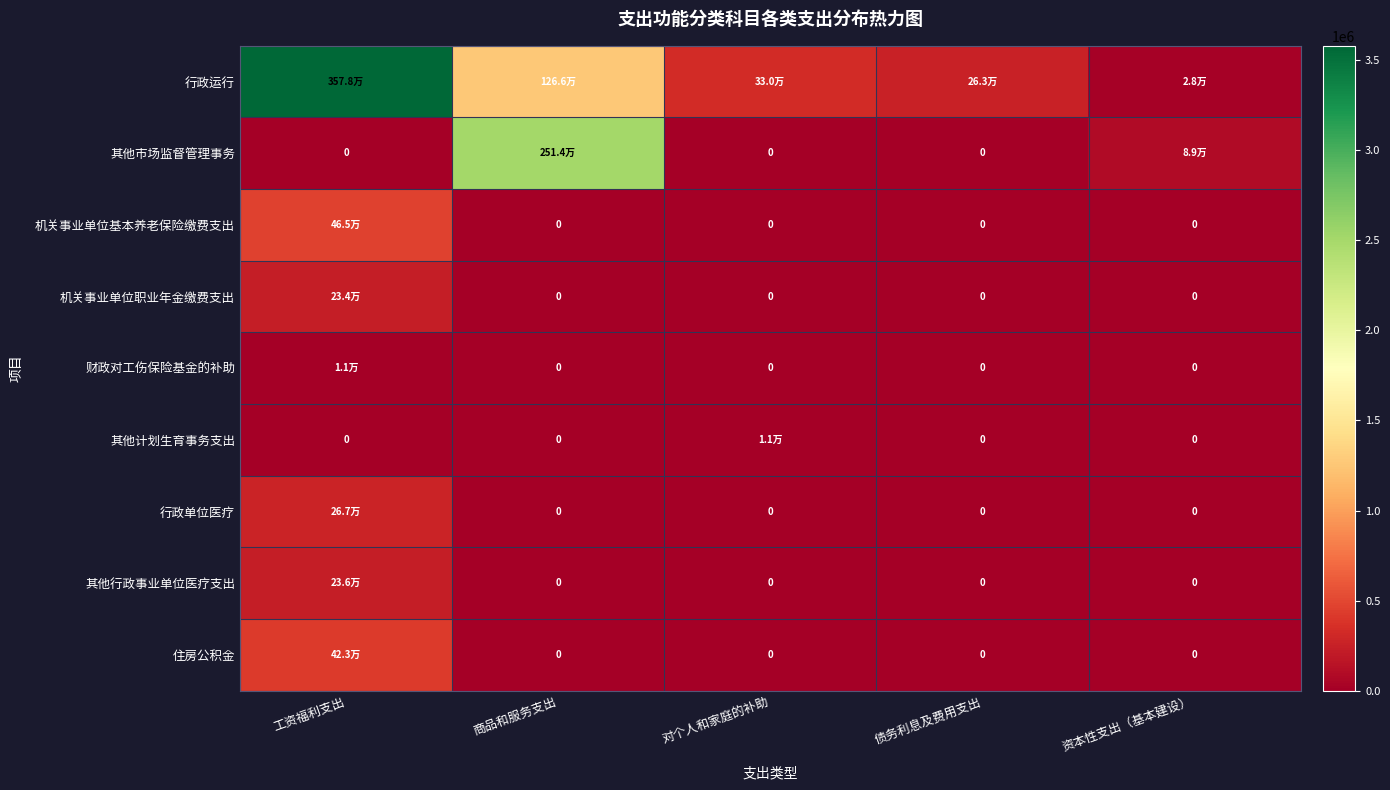

At which label does 其他计划生育事务支出 reach its peak?

对个人和家庭的补助